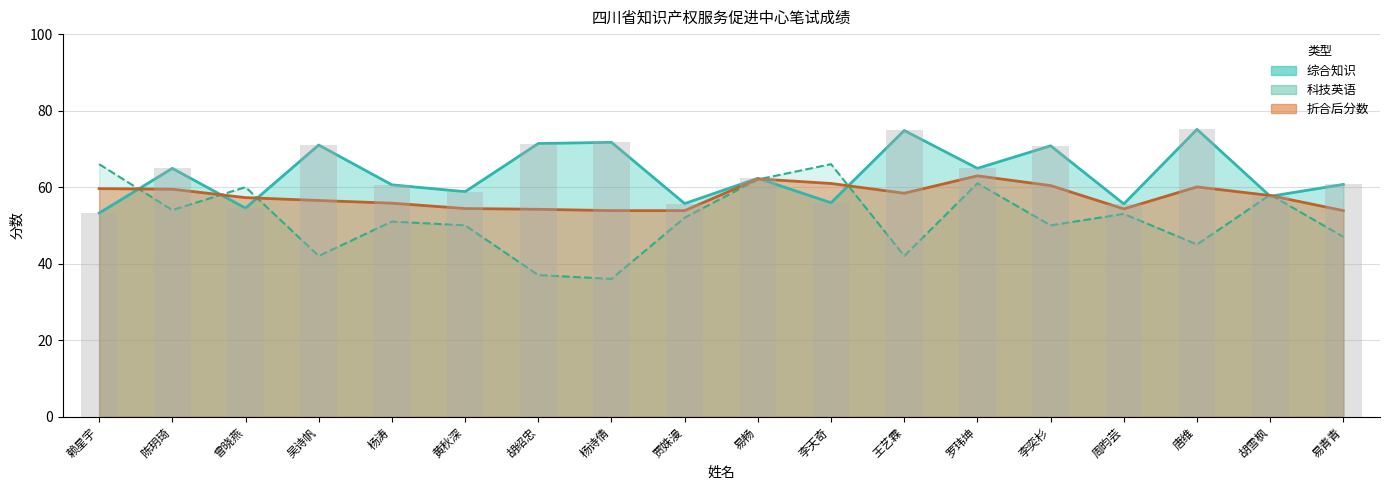

Reading left to right, transcribe all the data shown in this chart.

综合知识: 53.2	64.9	54.5	71.0	60.6	58.8	71.4	71.7	55.7	62.3	55.9	74.8	64.9	70.8	55.6	75.1	57.6	60.7
科技英语: 66.0	54.0	60.0	42.0	51.0	50.0	37.0	36.0	52.0	62.0	66.0	42.0	61.0	50.0	53.0	45.0	58.0	47.0
折合后分数: 59.6	59.5	57.2	56.5	55.8	54.4	54.2	53.9	53.9	62.1	61.0	58.4	63.0	60.4	54.3	60.0	57.8	53.9